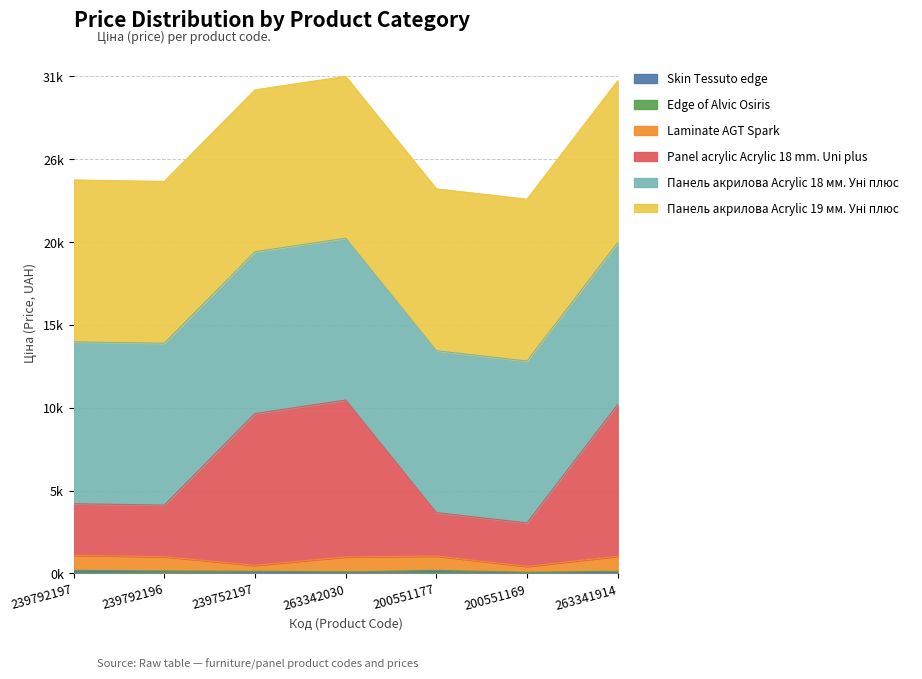

At which category is the sum across all series the highest?

263342030